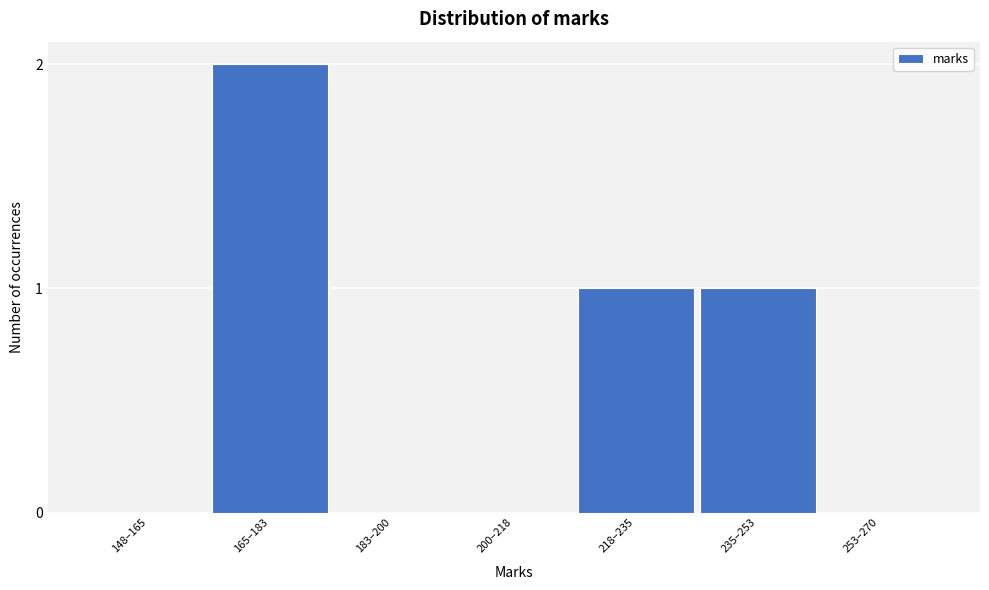

Reading left to right, what are all the values shown in this chart?

148–165=0	165–183=2	183–200=0	200–218=0	218–235=1	235–253=1	253–270=0